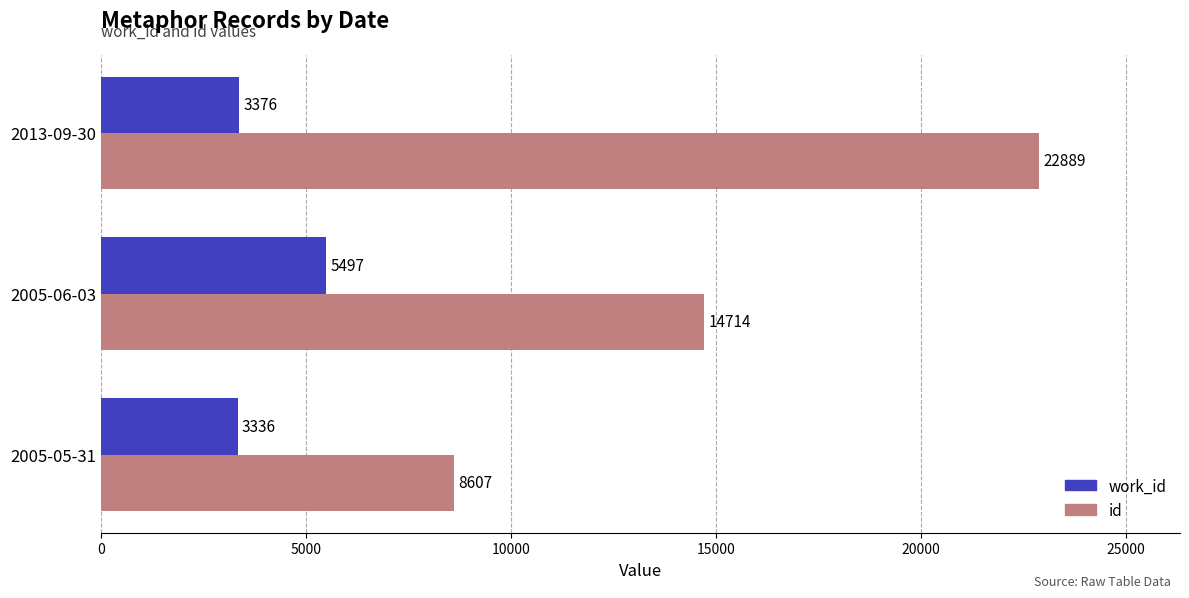

Count the number of categories in the chart.

3